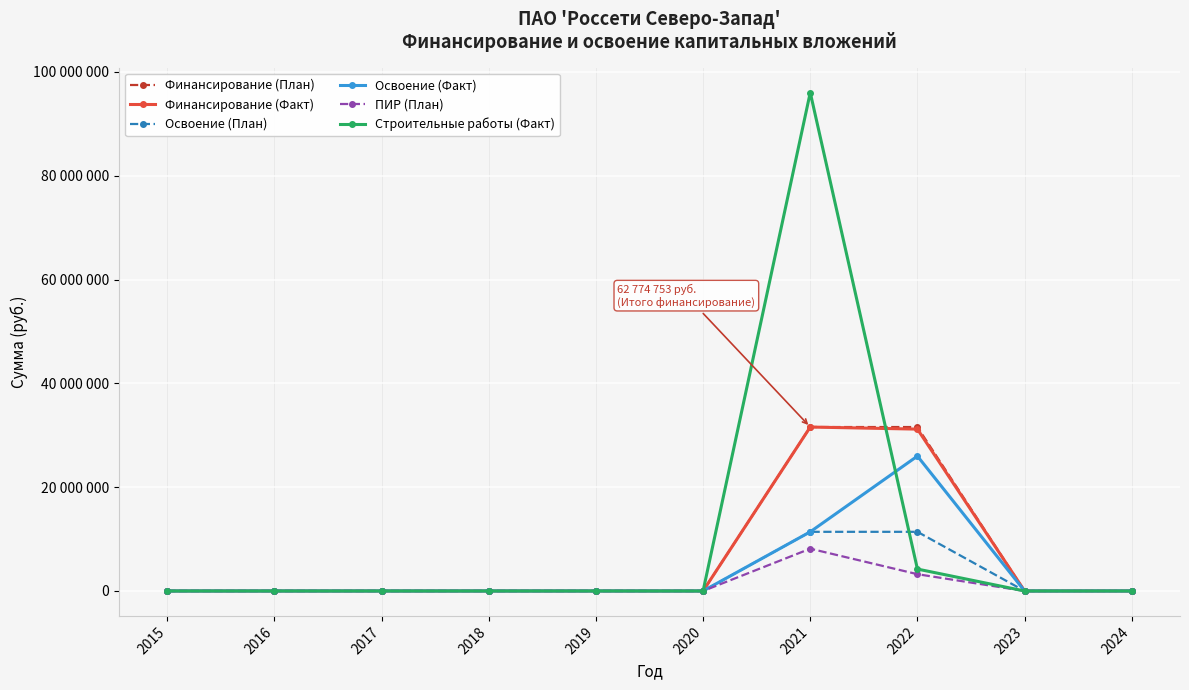

True or false: Освоение (План) and ПИР (План) cross at least once.

False